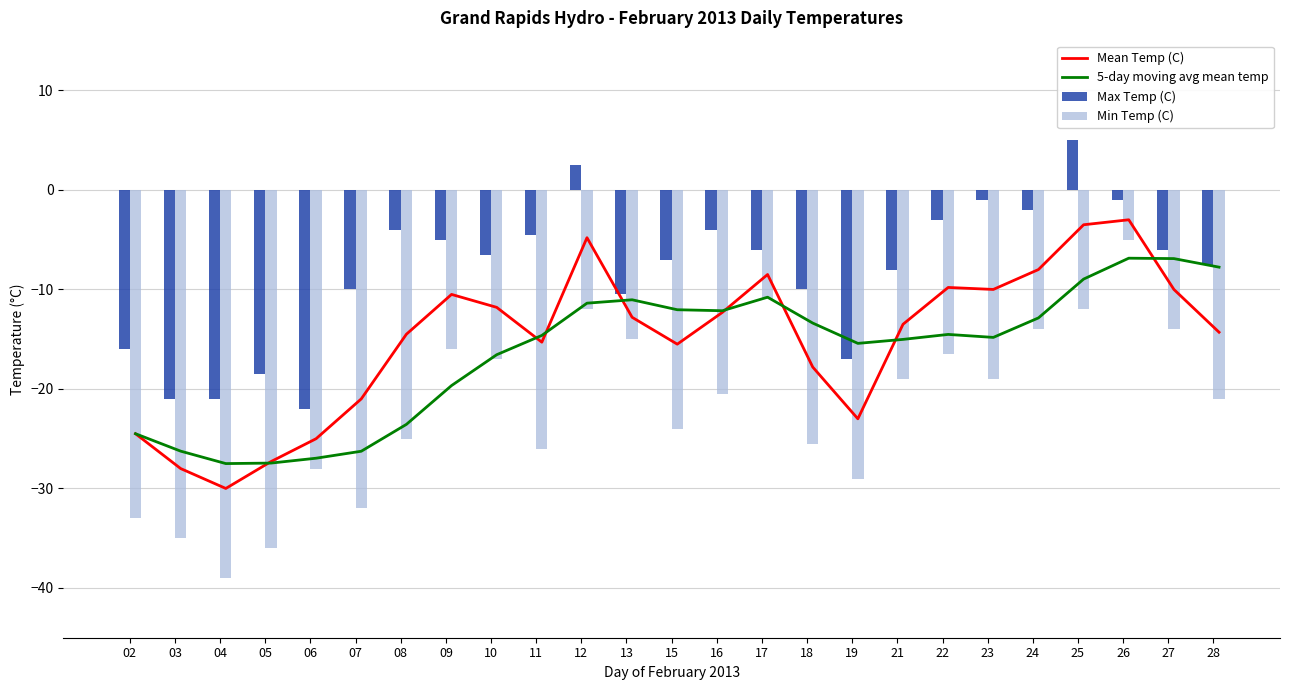

Reading left to right, extract all data points from this chart.

Mean Temp (C): 02=-24.5	03=-28.0	04=-30.0	05=-27.3	06=-25.0	07=-21.0	08=-14.5	09=-10.5	10=-11.8	11=-15.3	12=-4.8	13=-12.8	15=-15.5	16=-12.3	17=-8.5	18=-17.8	19=-23.0	21=-13.5	22=-9.8	23=-10.0	24=-8.0	25=-3.5	26=-3.0	27=-10.0	28=-14.3
5-day moving avg mean temp: 02=-24.5	03=-26.2	04=-27.5	05=-27.4	06=-27.0	07=-26.3	08=-23.6	09=-19.7	10=-16.6	11=-14.6	12=-11.4	13=-11.0	15=-12.0	16=-12.1	17=-10.8	18=-13.4	19=-15.4	21=-15.0	22=-14.5	23=-14.8	24=-12.9	25=-9.0	26=-6.9	27=-6.9	28=-7.8
Max Temp (C): 02=-16.0	03=-21.0	04=-21.0	05=-18.5	06=-22.0	07=-10.0	08=-4.0	09=-5.0	10=-6.5	11=-4.5	12=2.5	13=-10.5	15=-7.0	16=-4.0	17=-6.0	18=-10.0	19=-17.0	21=-8.0	22=-3.0	23=-1.0	24=-2.0	25=5.0	26=-1.0	27=-6.0	28=-7.5
Min Temp (C): 02=-33.0	03=-35.0	04=-39.0	05=-36.0	06=-28.0	07=-32.0	08=-25.0	09=-16.0	10=-17.0	11=-26.0	12=-12.0	13=-15.0	15=-24.0	16=-20.5	17=-11.0	18=-25.5	19=-29.0	21=-19.0	22=-16.5	23=-19.0	24=-14.0	25=-12.0	26=-5.0	27=-14.0	28=-21.0